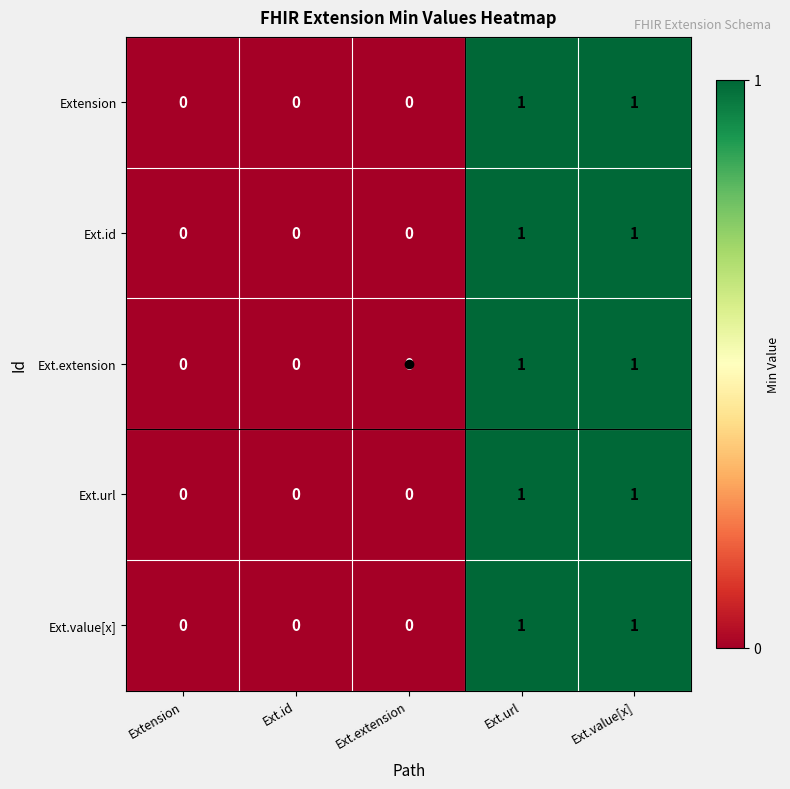

Count the Ext.id values in the range 0 to 1.

5